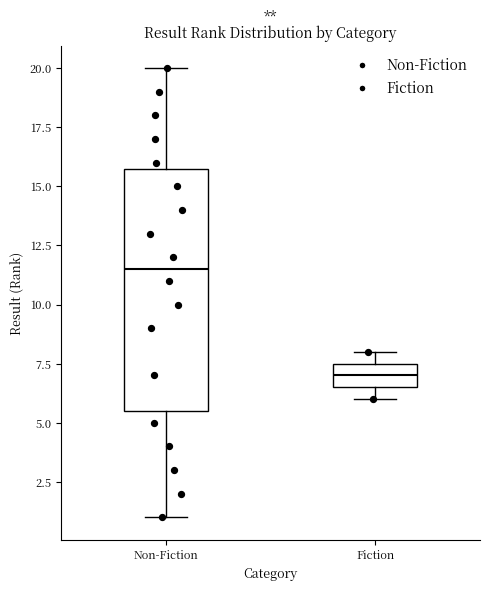

Which box has the highest median line?

Non-Fiction